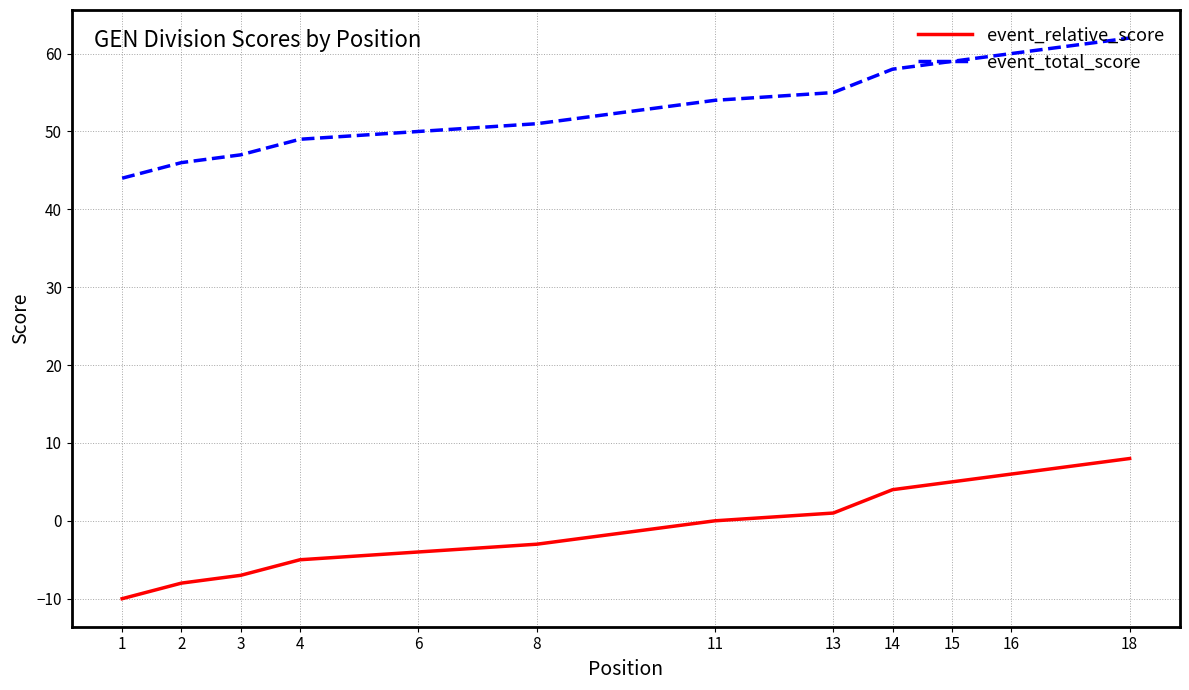

True or false: event_total_score and event_relative_score intersect in this chart.

False